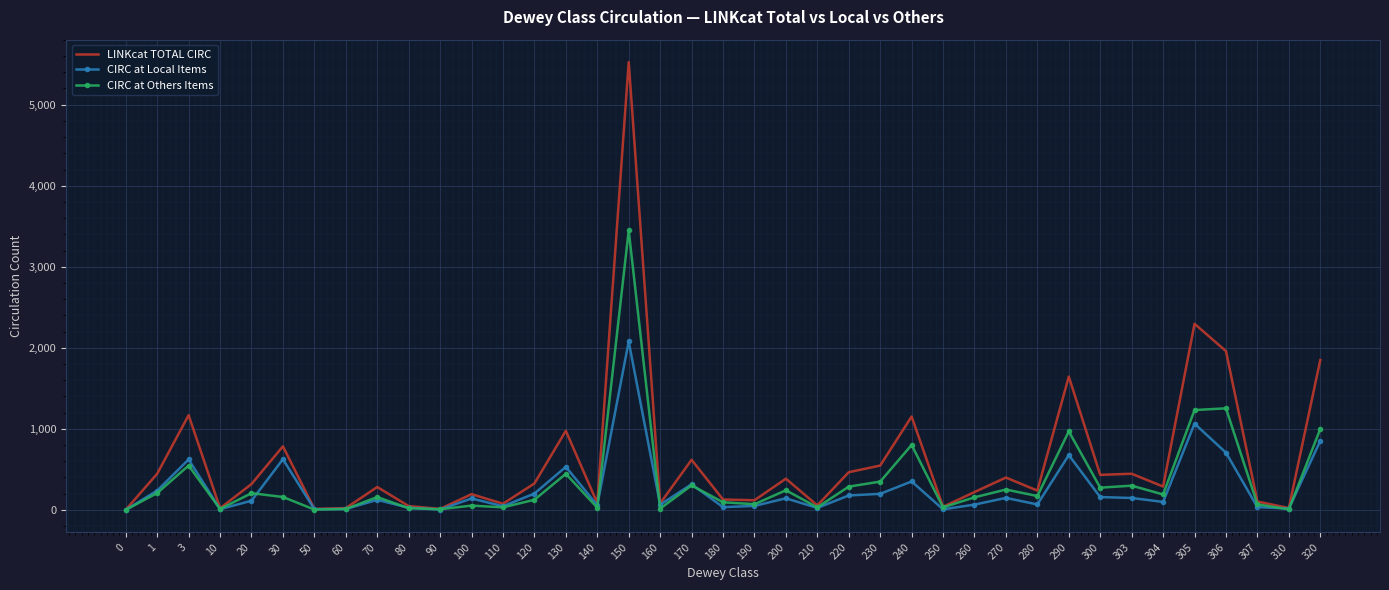

The value of LINKcat TOTAL CIRC at 3 is 1169. True or false?

True